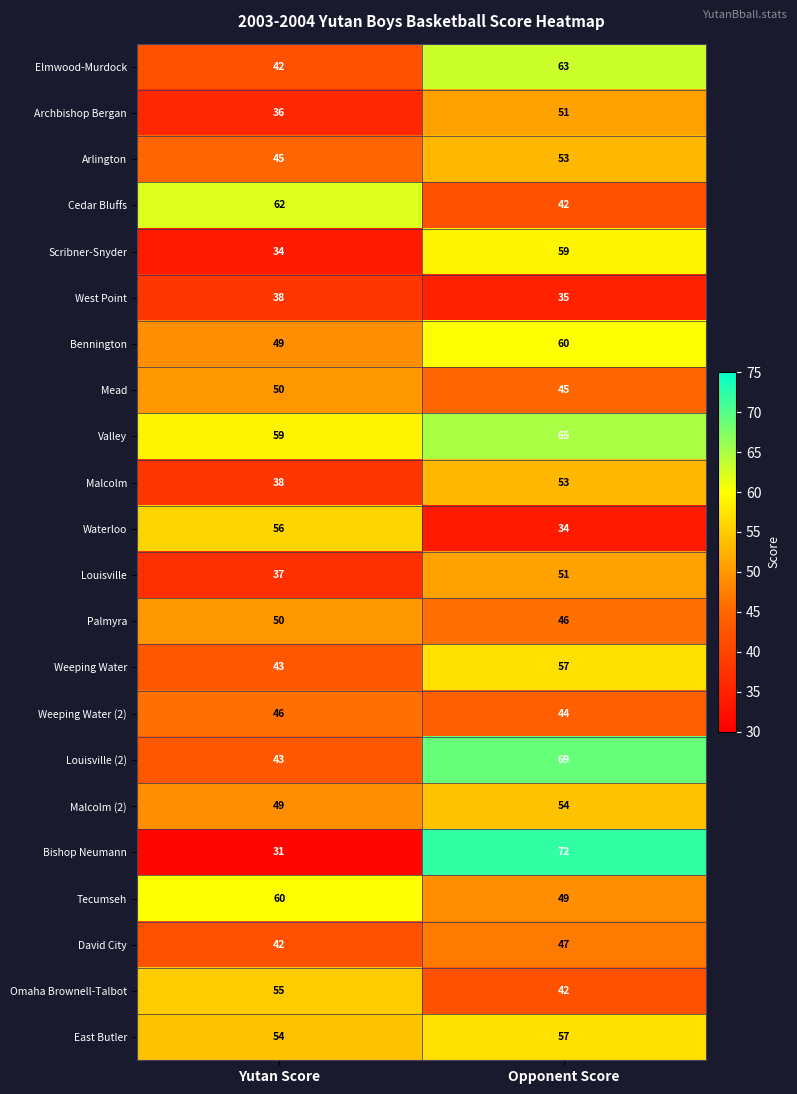

Which series has the largest range (max minus min)?

Bishop Neumann